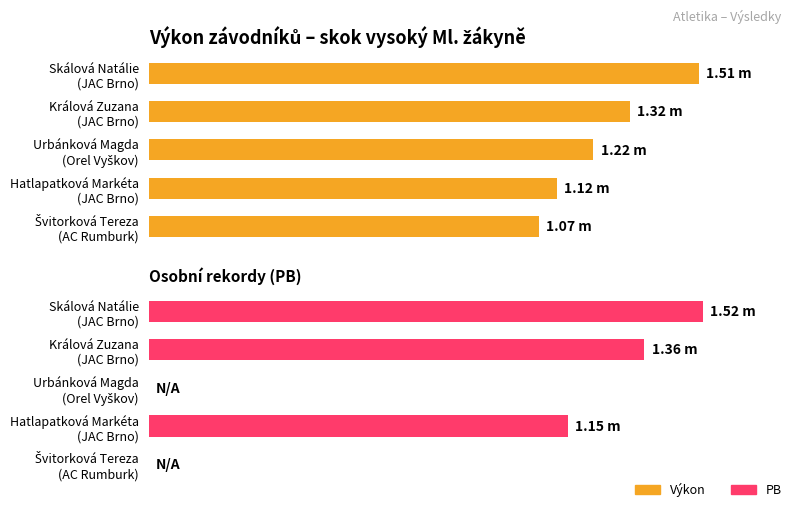

What is the minimum value for Výkon?

1.1